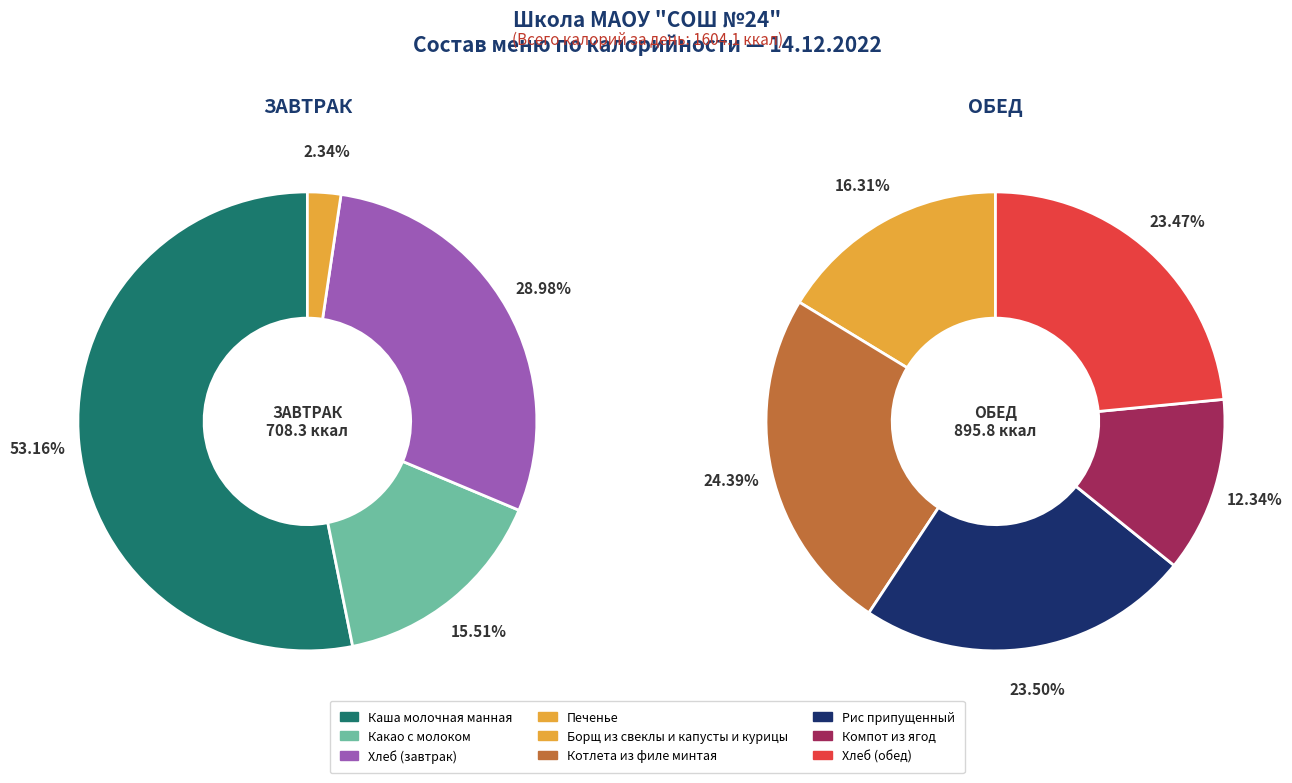

How many slices are in this pie chart?

9